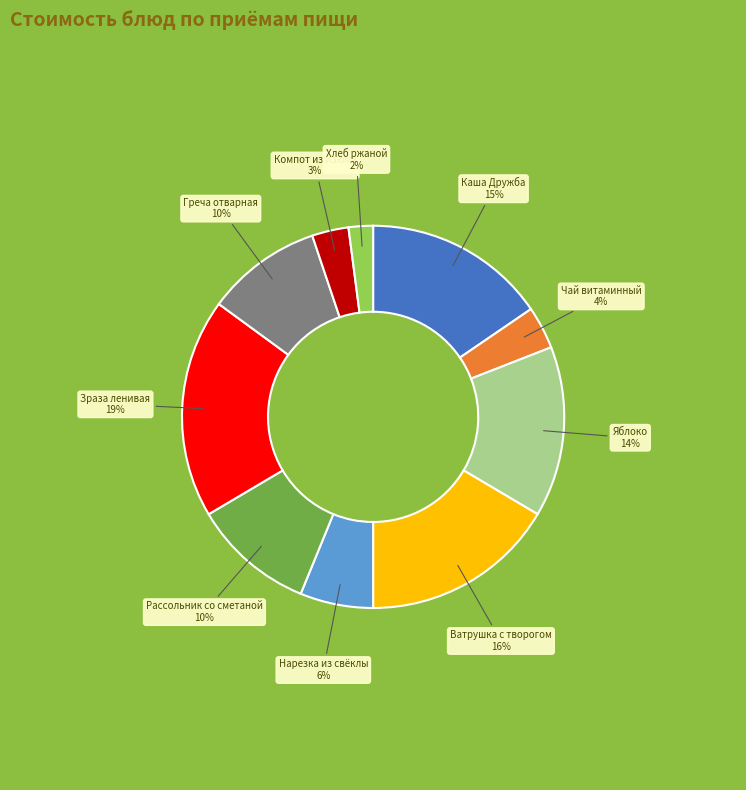

Count the number of slices in the pie.

10